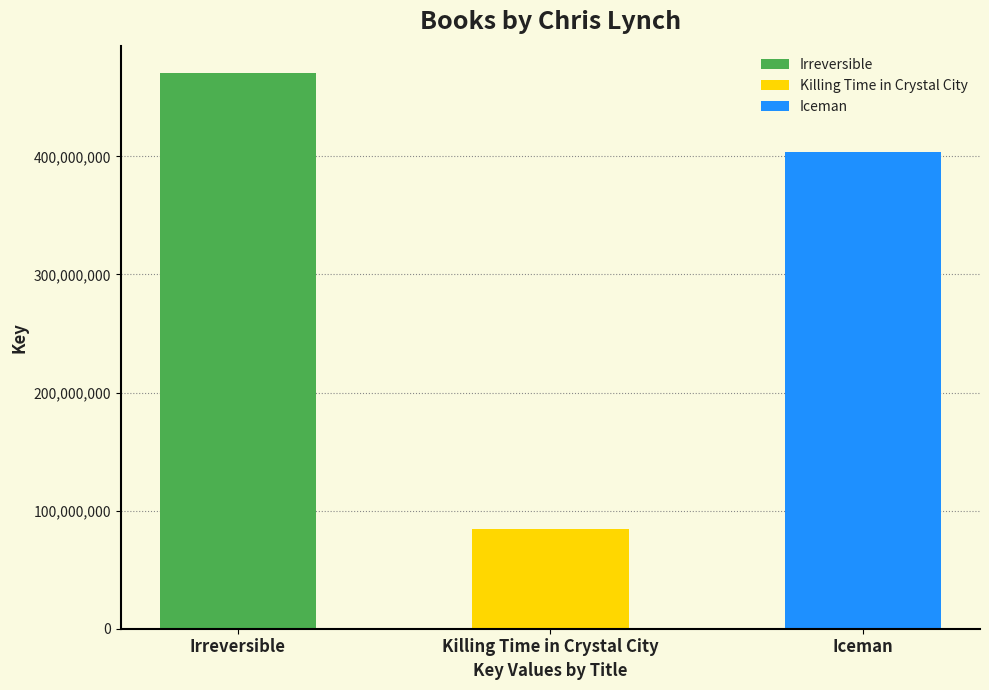

How many data points are above 403881304?

1